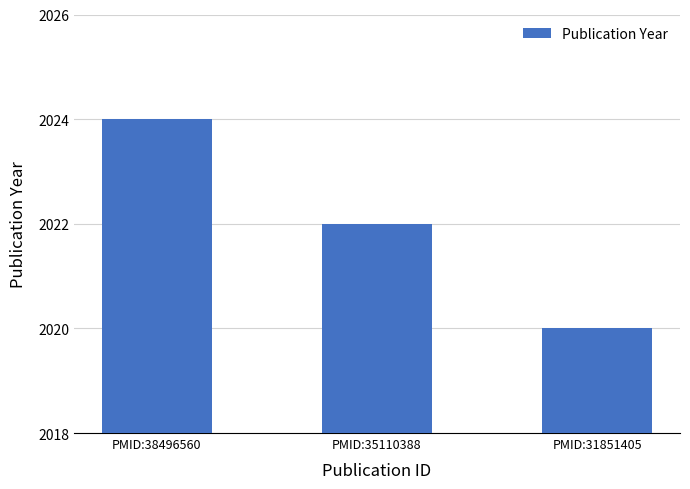

True or false: the data shows 1325 at PMID:35110388.

False